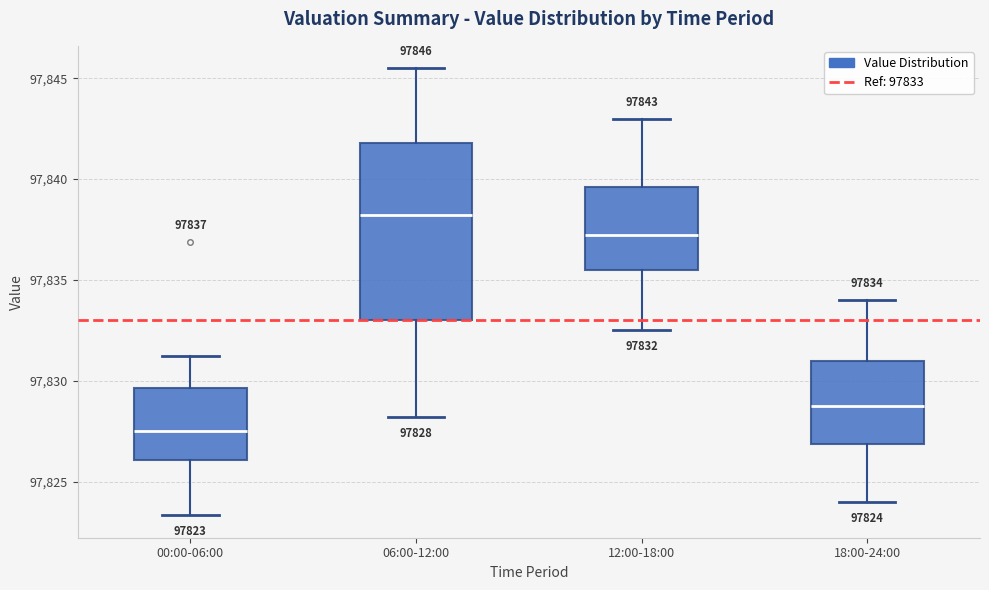

Which box has the highest median line?

06:00-12:00